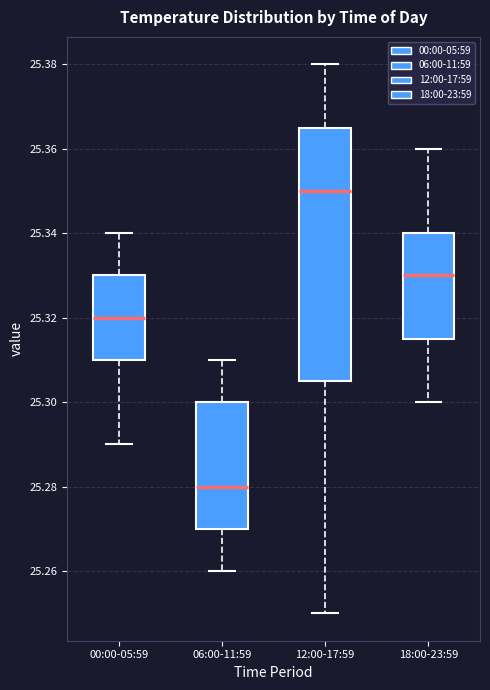

Comparing the boxes themselves (not the whiskers), which one is the tallest?

12:00-17:59